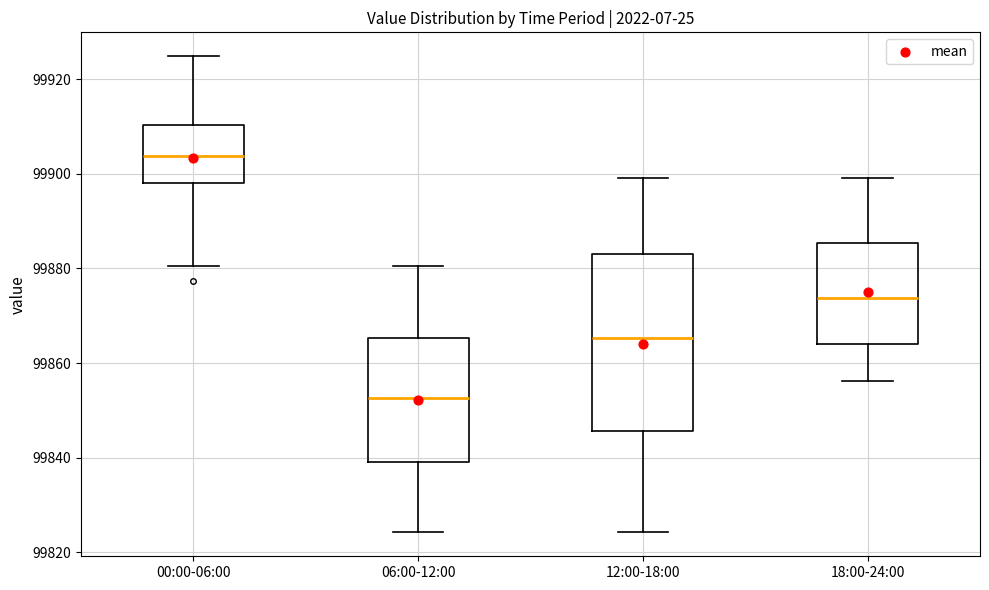

Where is the upper edge of the box for 00:00-06:00 on the y-axis? The values are not printed on the chart, so give them approximately, as read against the axis.

99910